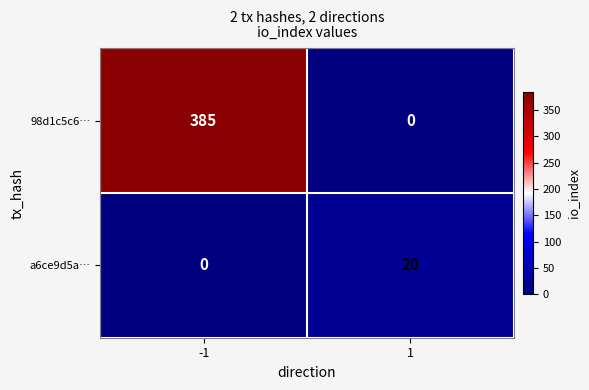

The value of 98d1c5c6… at -1 is 510. True or false?

False